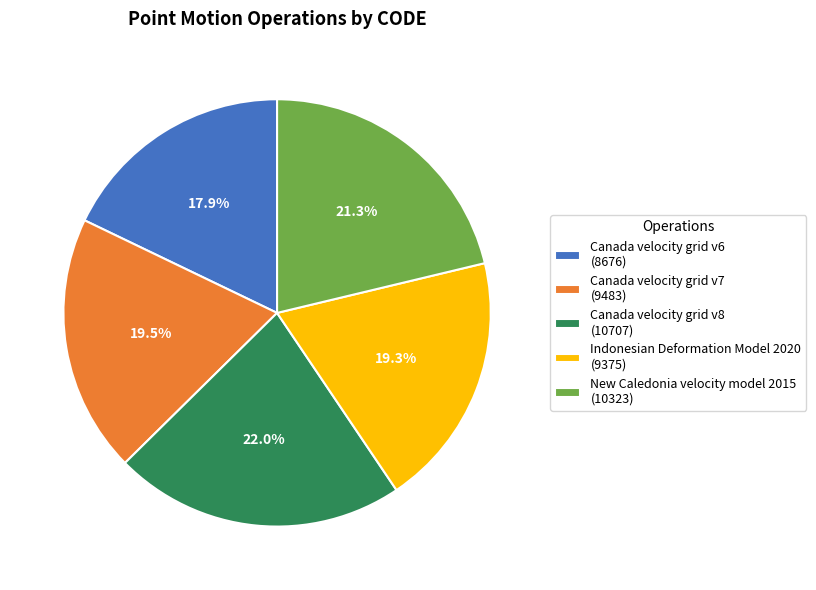

What percentage is the Indonesian Deformation Model 2020 slice, to the nearest percent?

19%